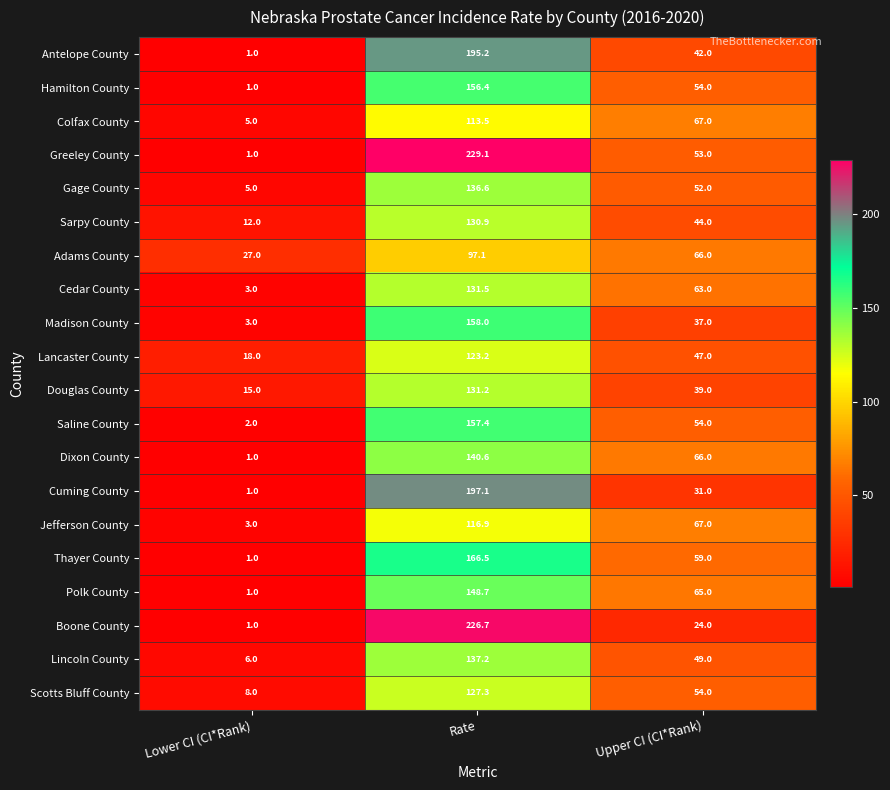

Rank the series by their maximum value, from highest to lowest.

Greeley County, Boone County, Cuming County, Antelope County, Thayer County, Madison County, Saline County, Hamilton County, Polk County, Dixon County, Lincoln County, Gage County, Cedar County, Douglas County, Sarpy County, Scotts Bluff County, Lancaster County, Jefferson County, Colfax County, Adams County